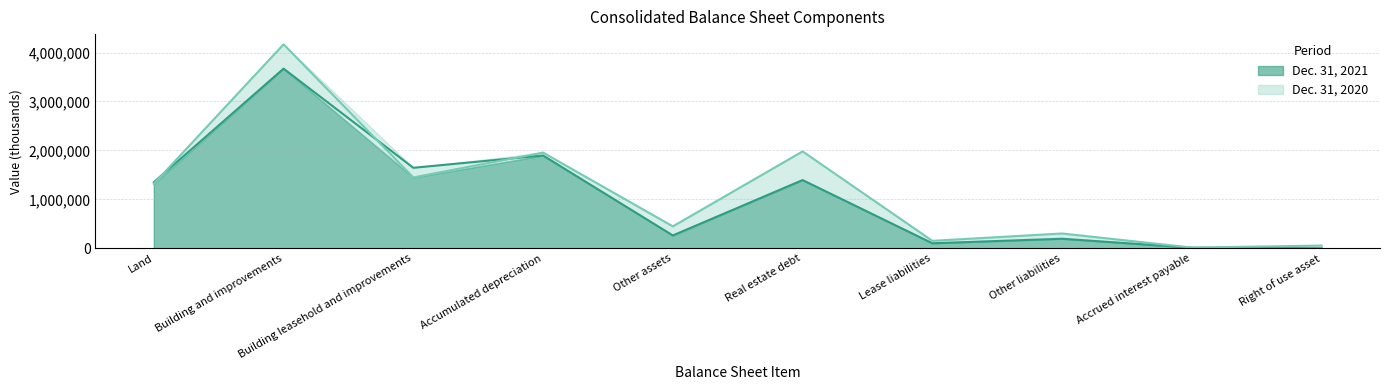

How many lines are shown in the chart?

2